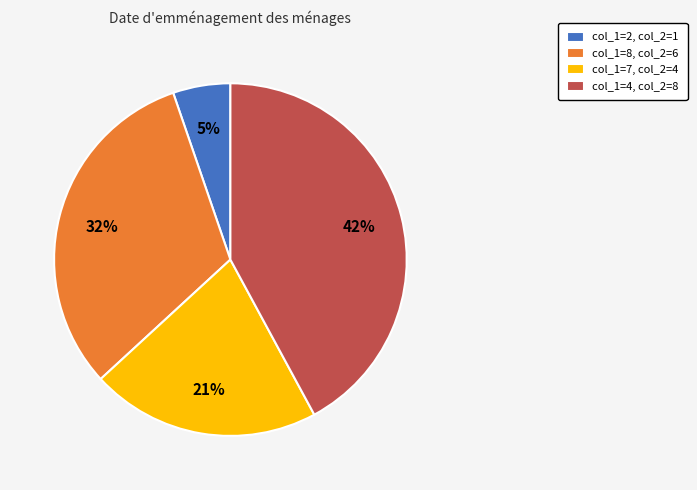

Is there any slice that represents more than half of the pie?

No